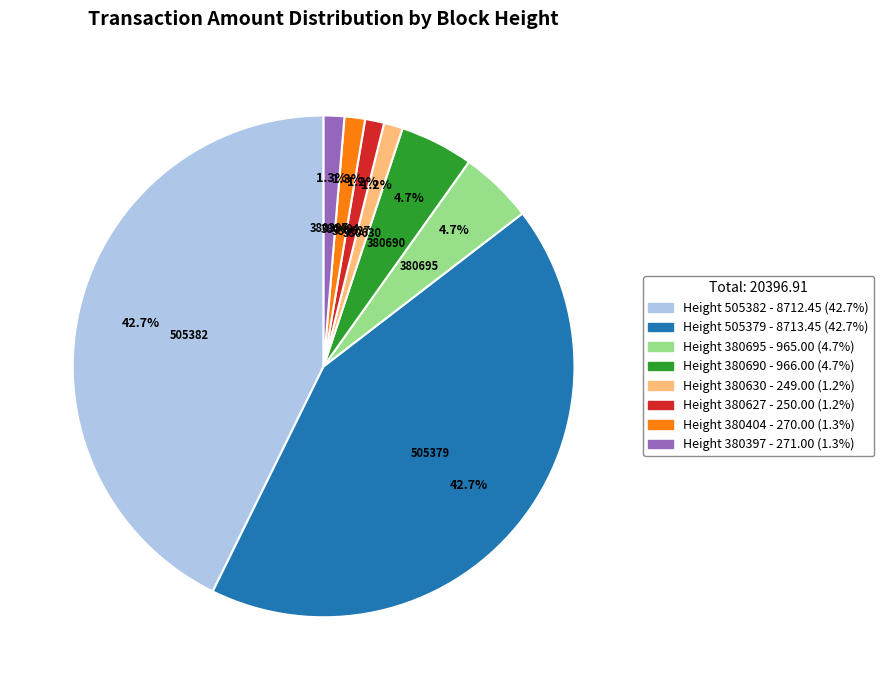

Does any single category account for the majority?

No